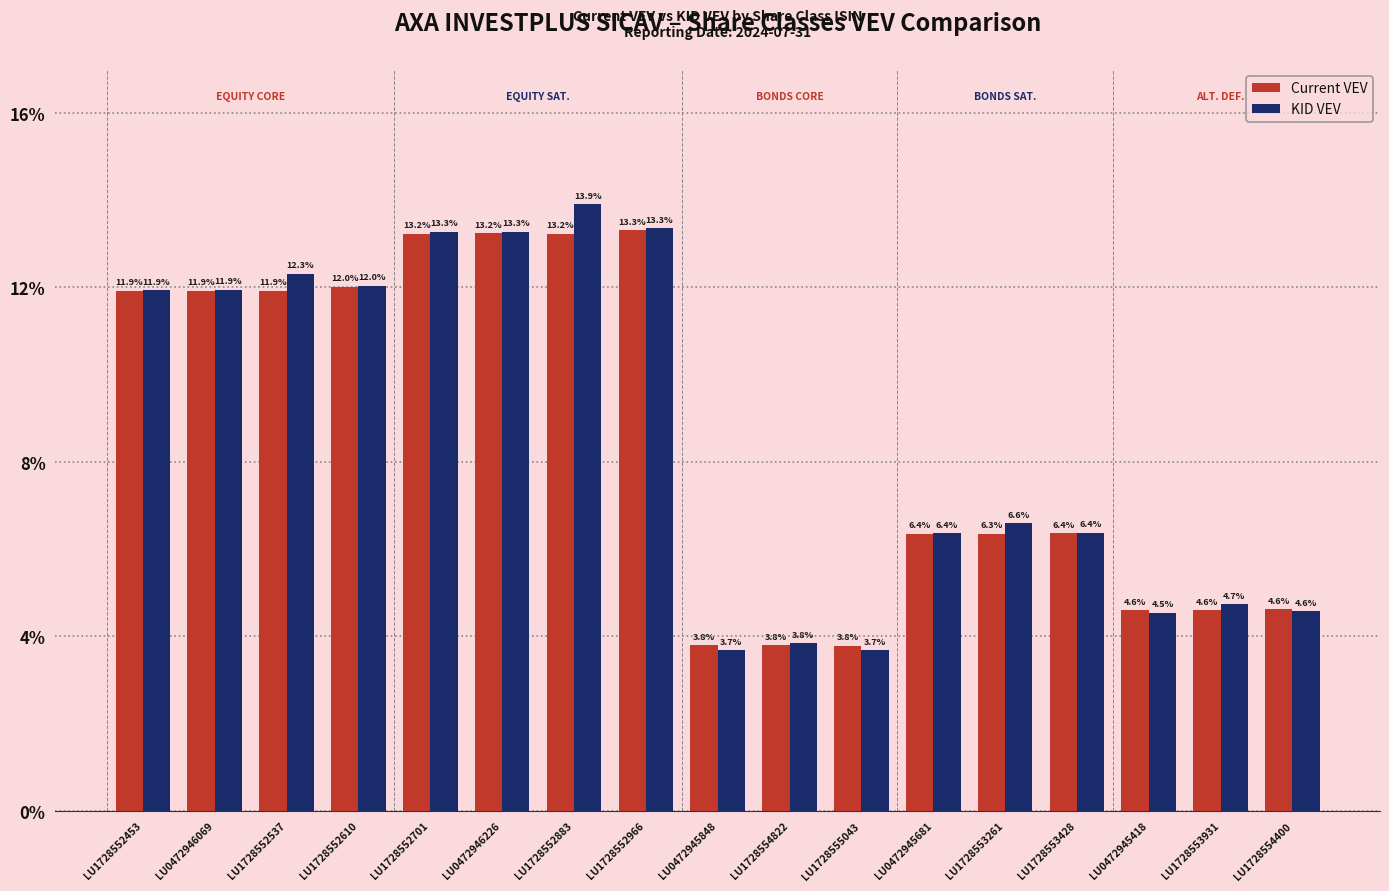

Rank the series by their maximum value, from highest to lowest.

KID VEV, Current VEV